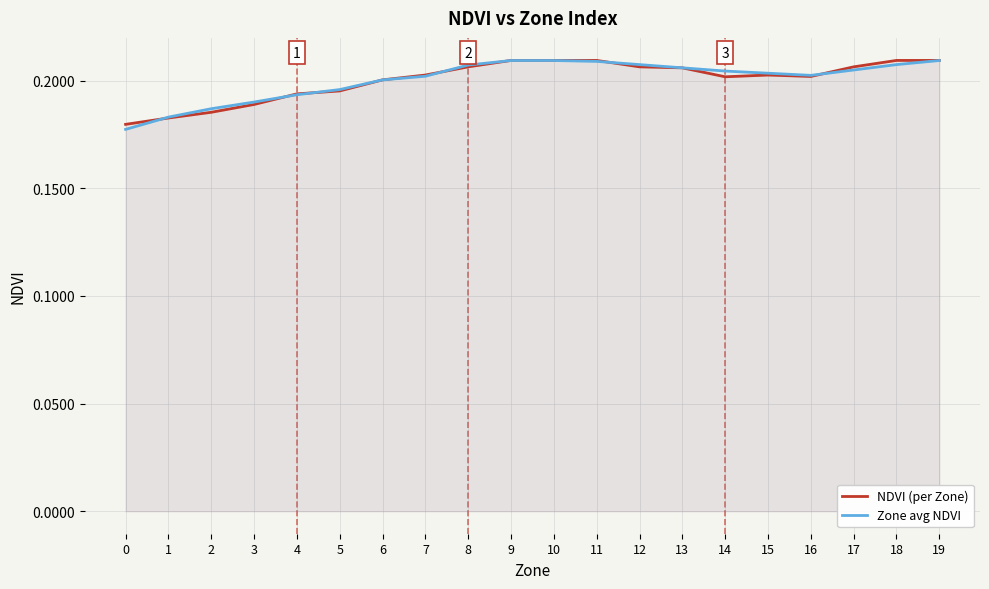

How many times do Zone avg NDVI and NDVI (per Zone) cross each other?

8